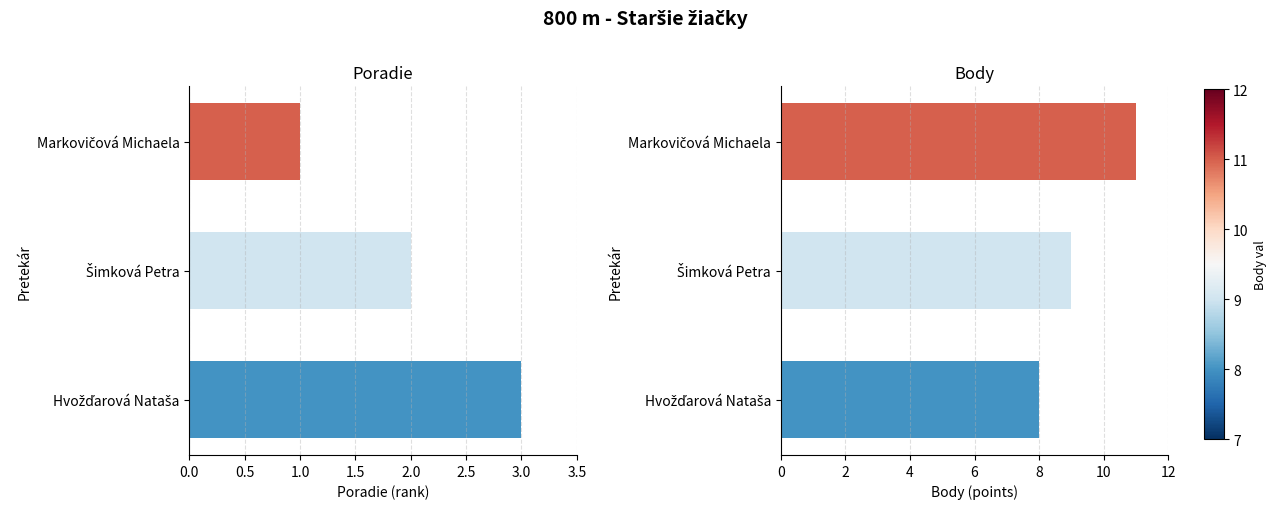

What is the difference between the highest and lowest values at Hvožďarová Nataša?

5